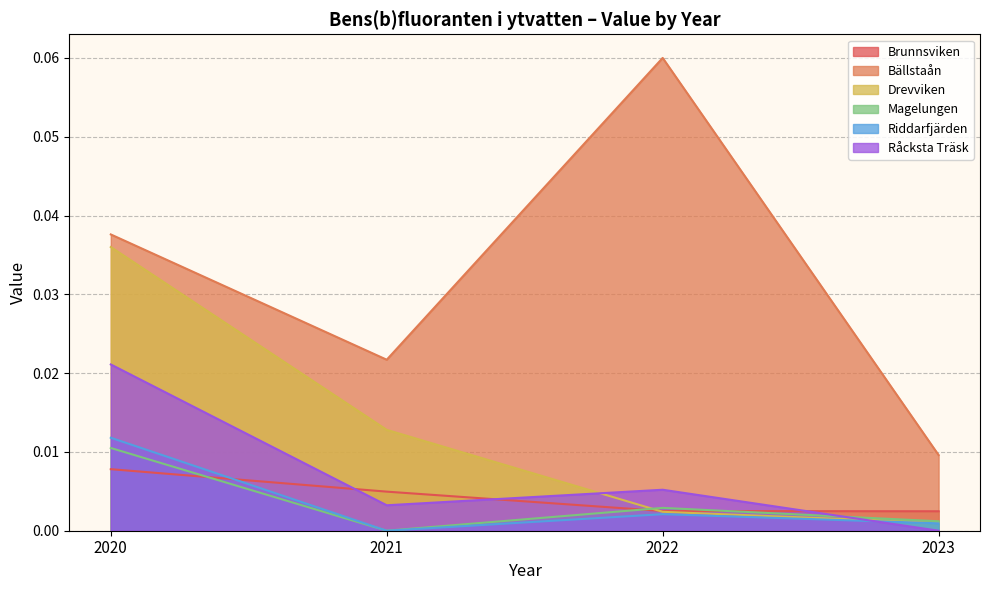

Between 2021 and 2022, which is larger?

2021